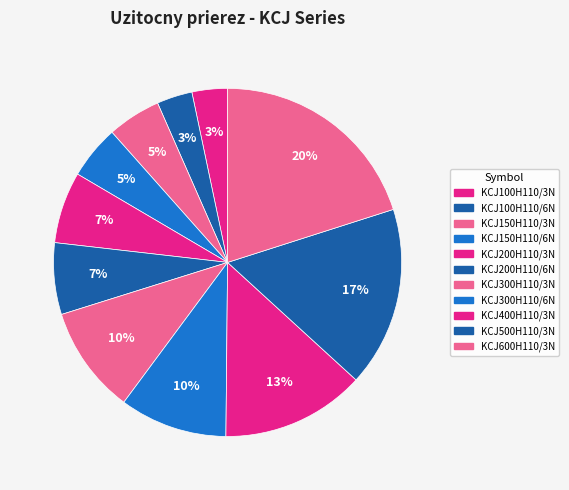

What is the change in value from KCJ150H110/3N to KCJ600H110/3N?

+49500